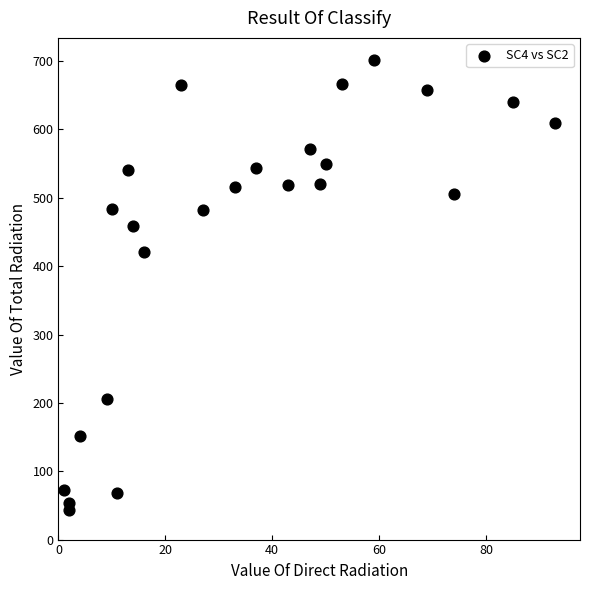

What is the range of X values (max minus min)?

92